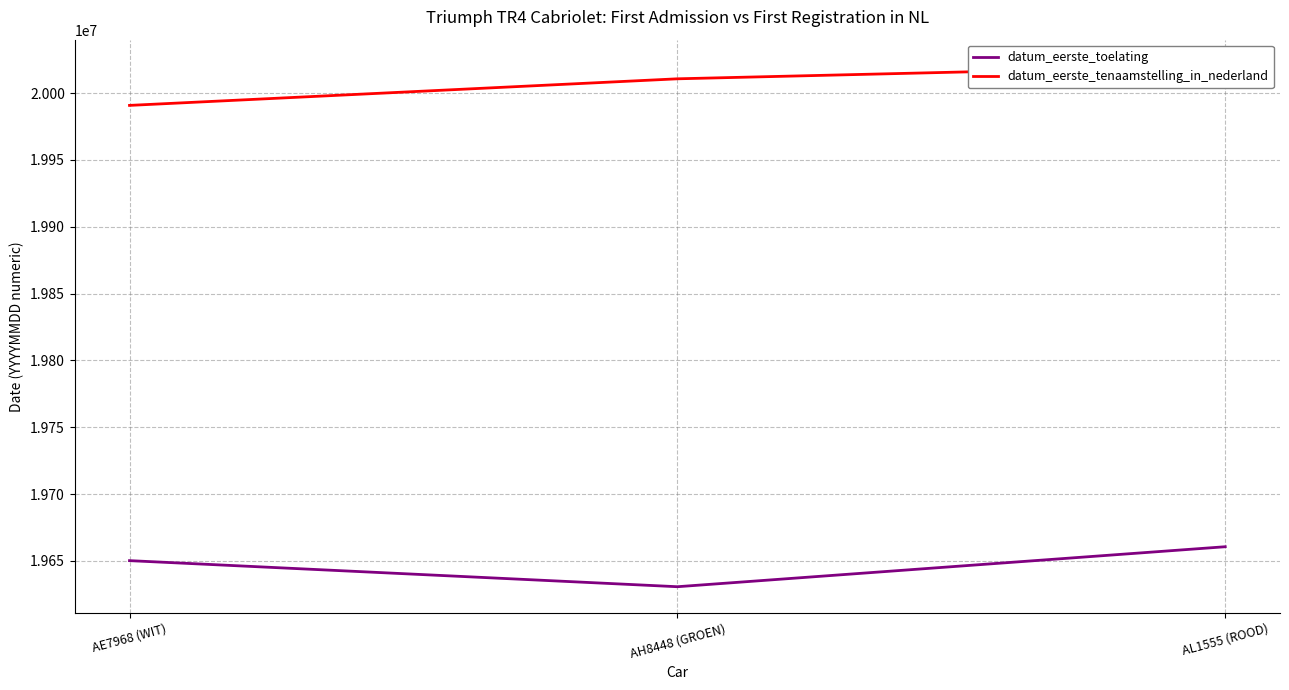

Reading left to right, transcribe all the data shown in this chart.

datum_eerste_toelating: 19650228	19630715	19660630
datum_eerste_tenaamstelling_in_nederland: 19990813	20010704	20020501